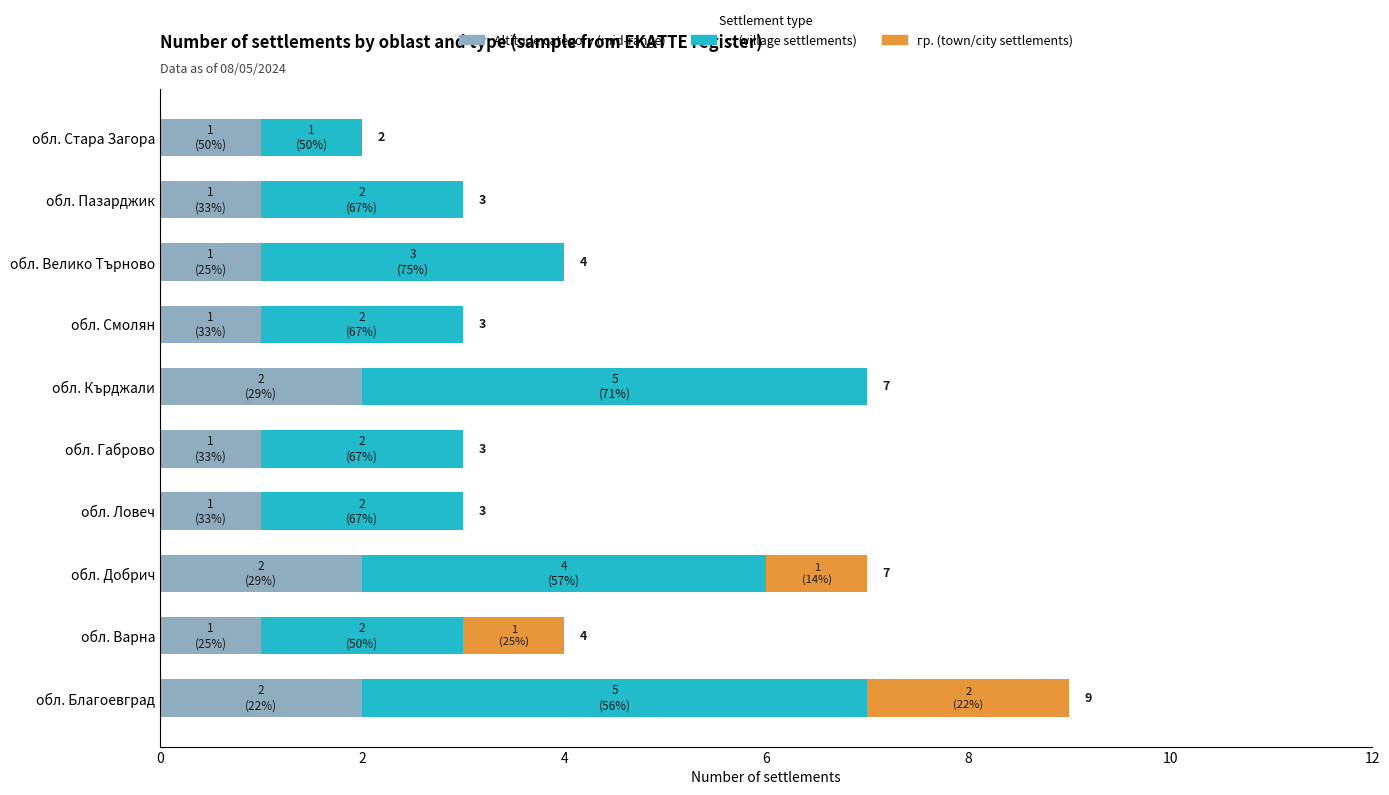

What is the total value across all series at обл. Велико Търново?

4